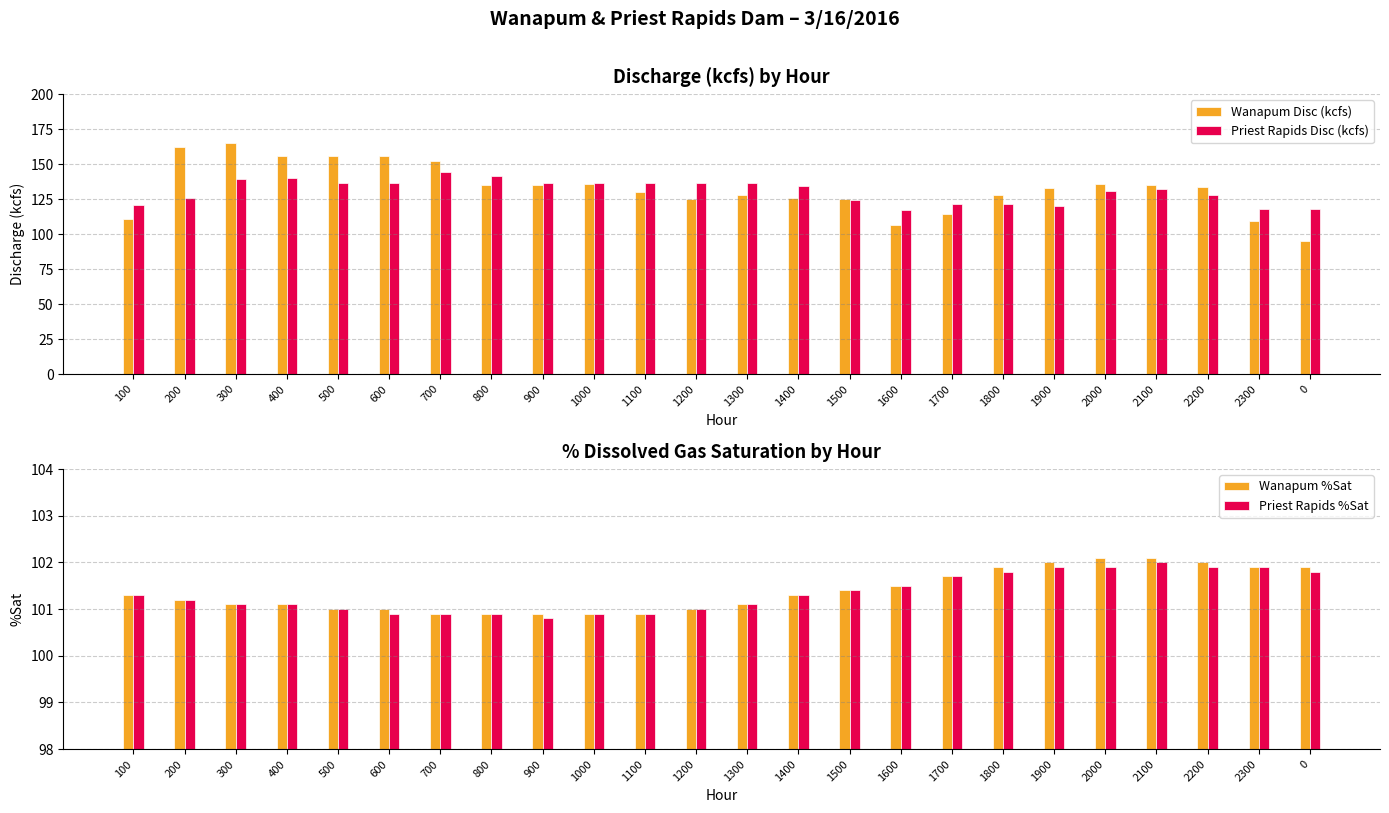

Is the value of Priest Rapids Disc (kcfs) at 900 greater than the value of Wanapum Disc (kcfs) at 1700?

Yes